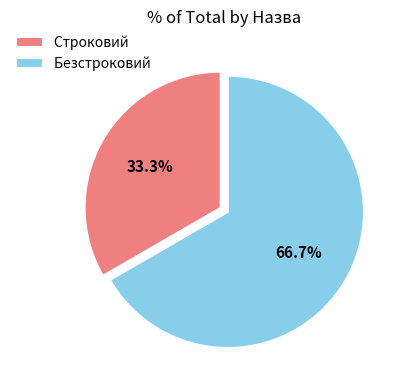

To the nearest percent, what is the combined percentage of Строковий and Безстроковий?

100%